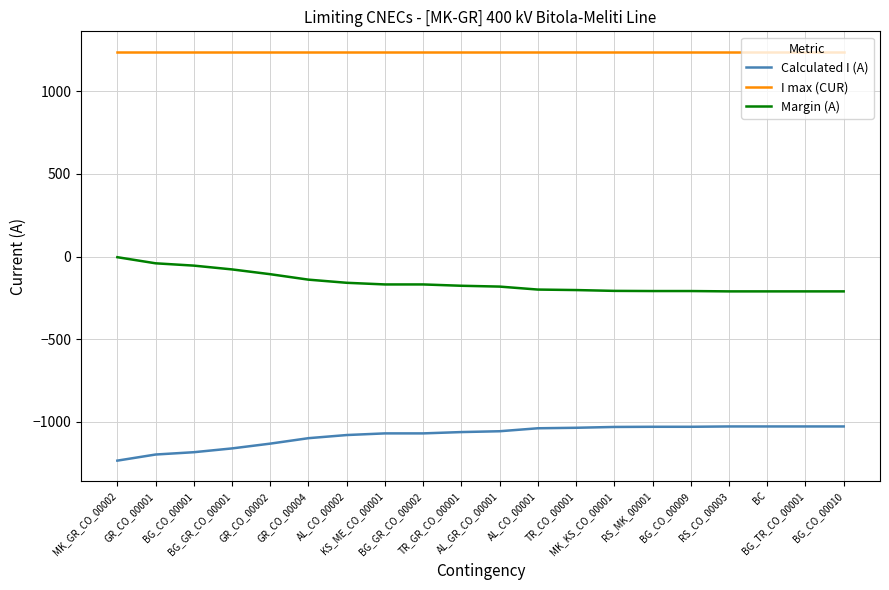

True or false: Calculated I (A) has a value of -1920 at GR_CO_00004.

False